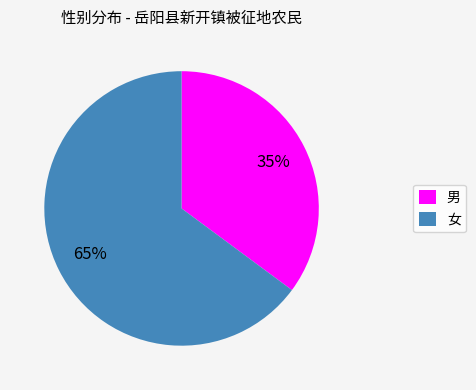

Which has a higher value, 女 or 男?

女